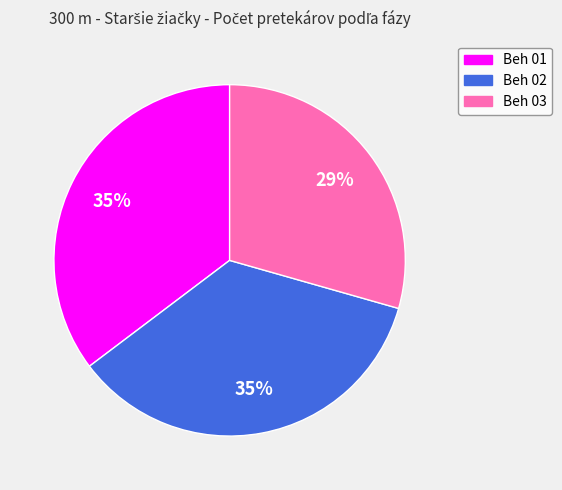

Is Beh 03 the majority of the pie?

No